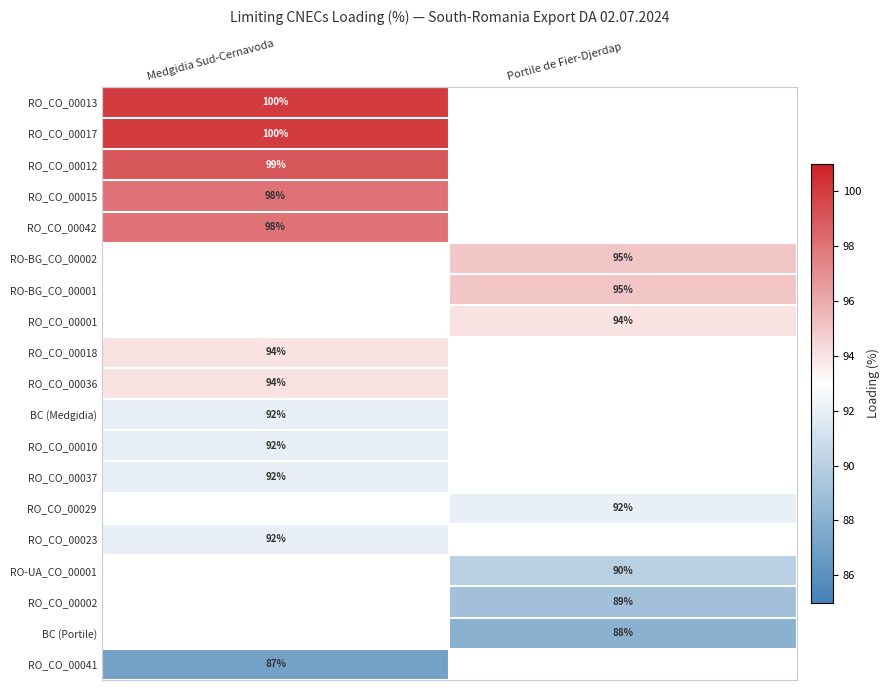

The value of RO_CO_00029 at Portile de Fier-Djerdap is 92. True or false?

True